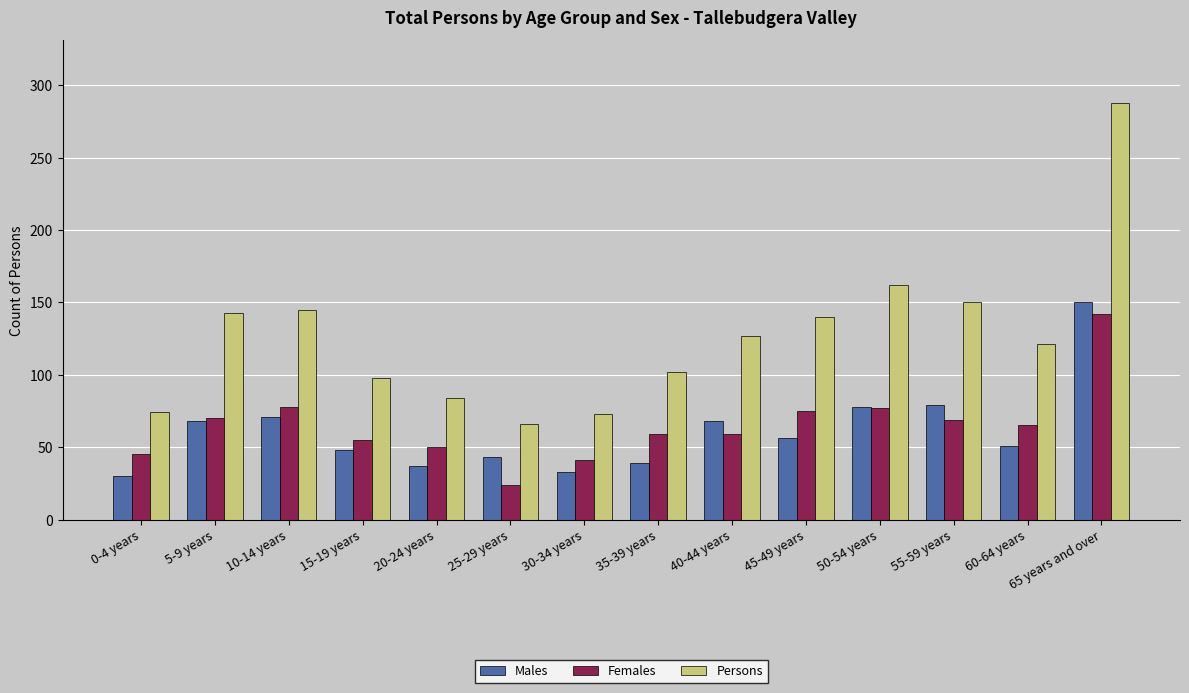

The Males series shows 39 at 55-59 years. True or false?

False